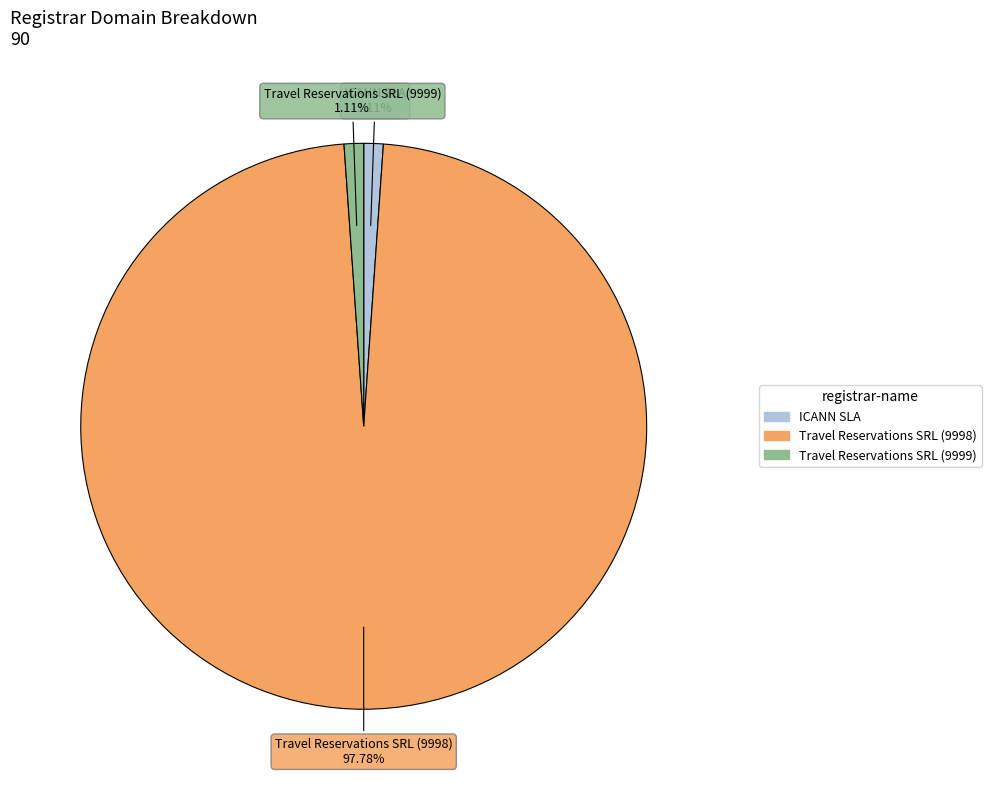

To the nearest percent, what portion does ICANN SLA represent?

1%